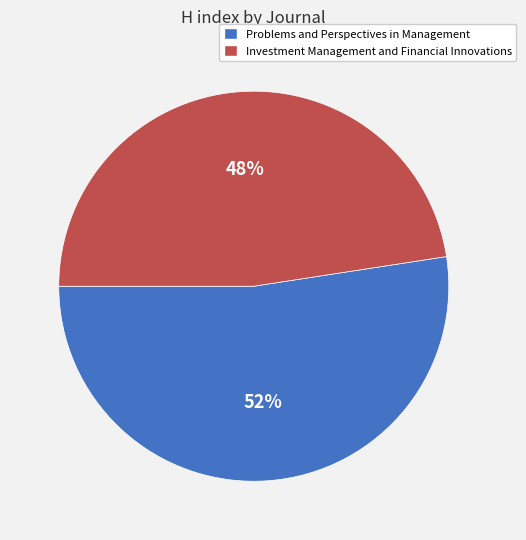

Which slice represents more than half of the pie?

Problems and Perspectives in Management